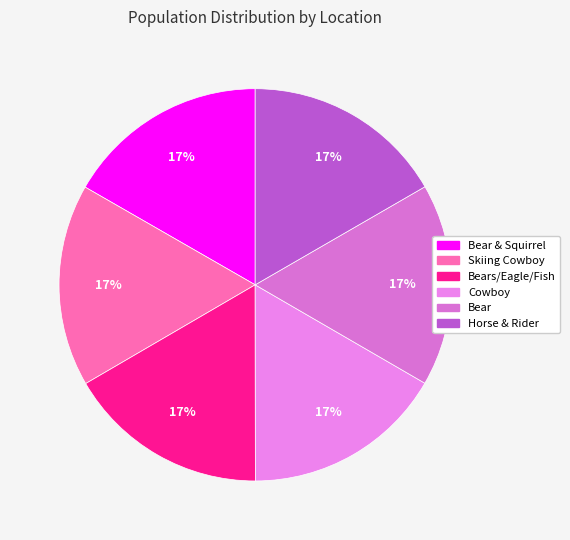

Does any single category account for the majority?

No